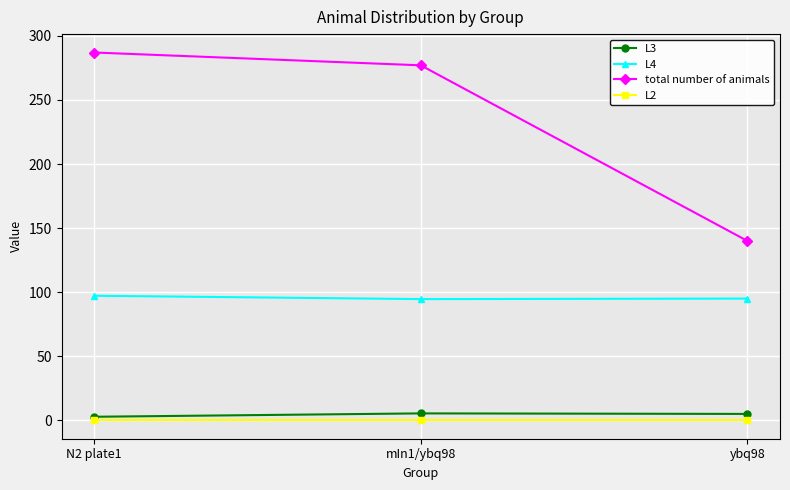

What position from the left is N2 plate1?

1